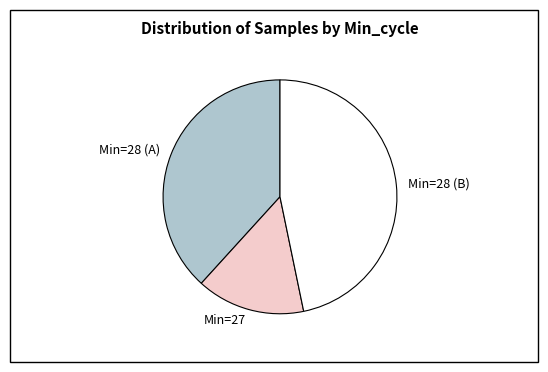

Is it true that Min=28 (A) is 38% of the pie?

True